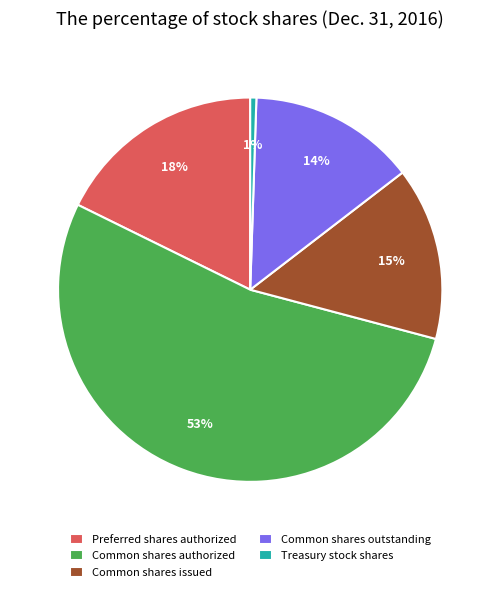

Combined, do Treasury stock shares and Common shares authorized account for over 50%?

Yes